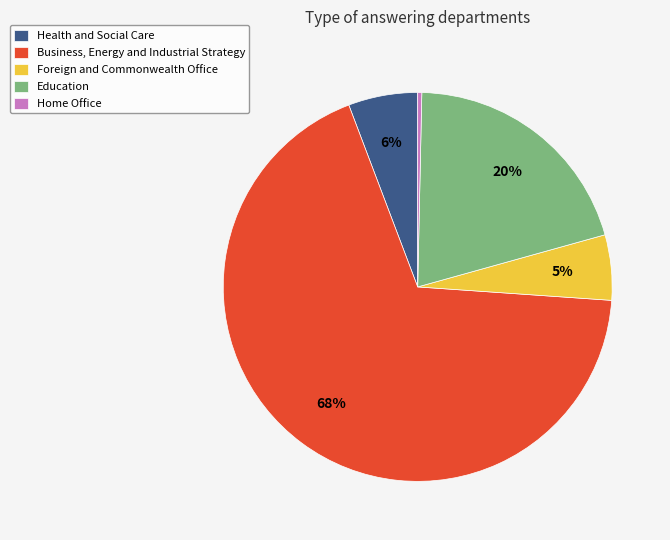

How many segments does this pie chart have?

5